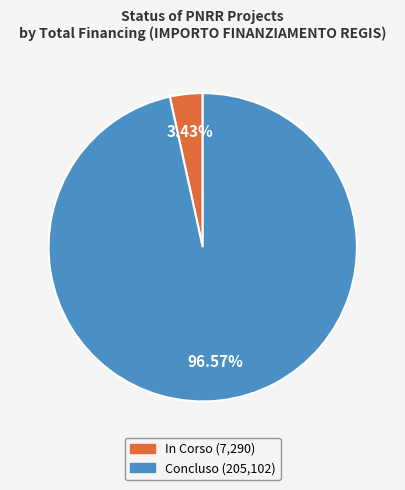

What is the smallest slice in the pie chart?

In Corso